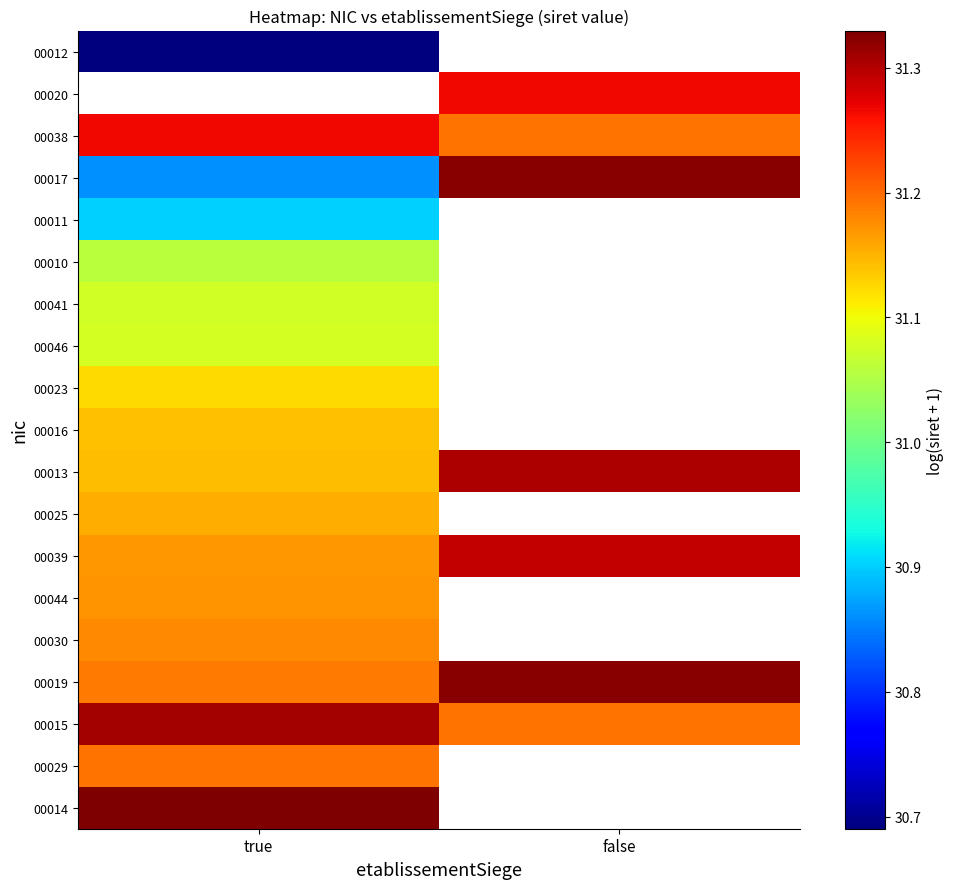

At which label does 00017 reach its peak?

false